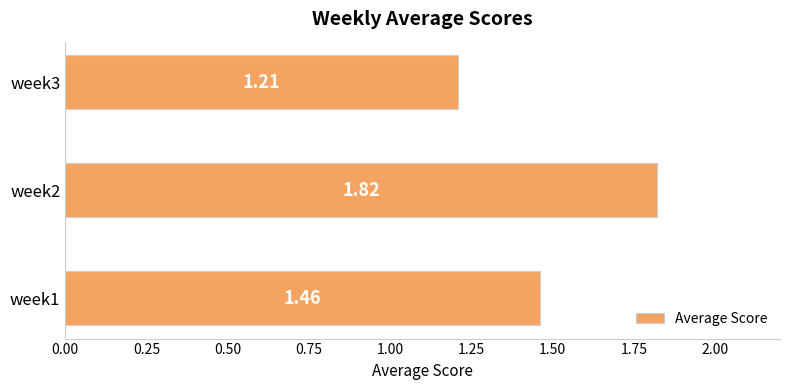

List the labels in order of value, smallest first.

week3, week1, week2